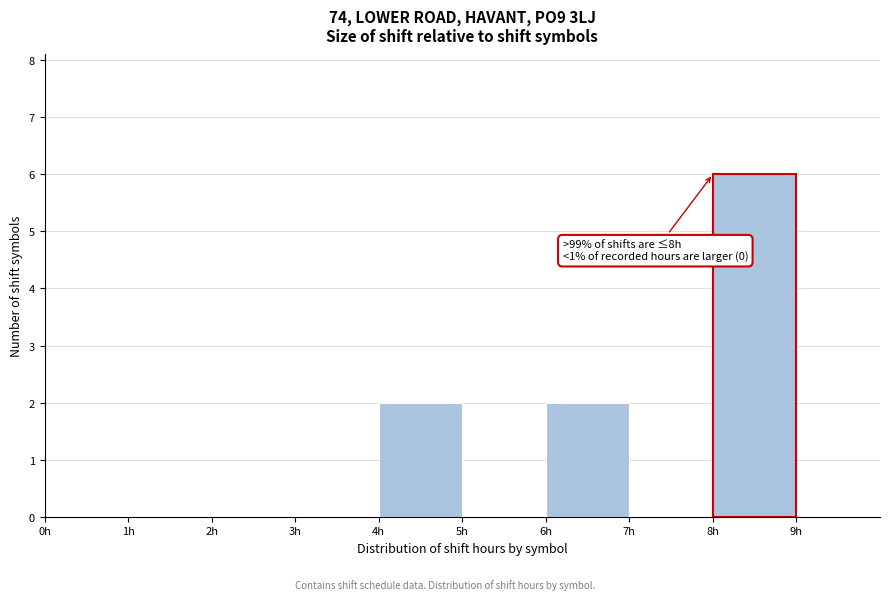

Over which range of the x-axis is the bar tallest?

8 to 9